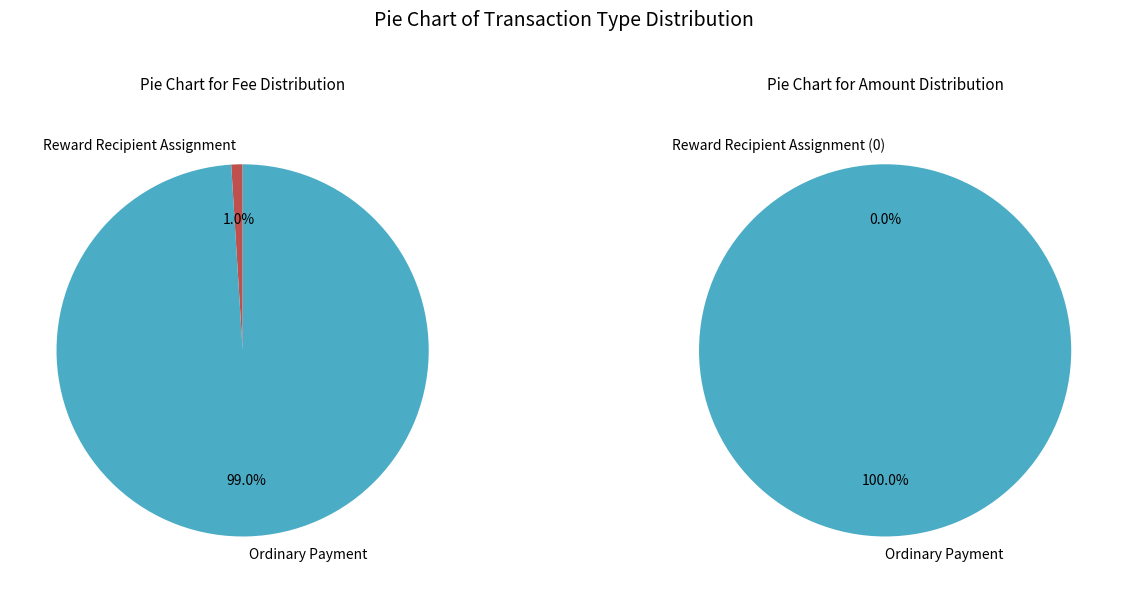

Is there any slice that represents more than half of the pie?

Yes